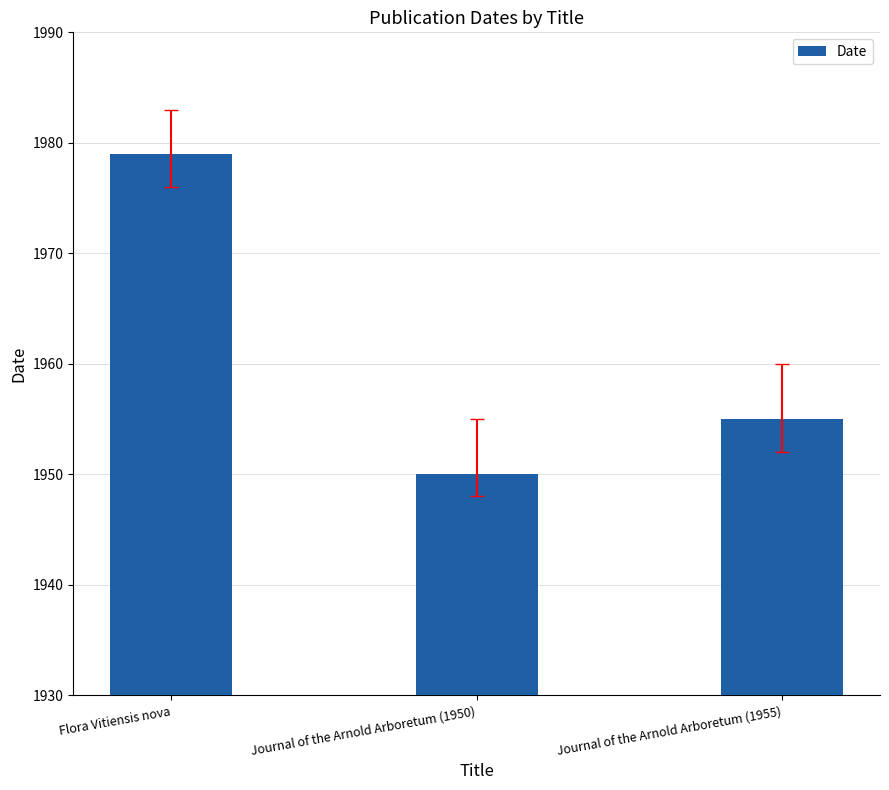

What is the value of the 2nd bar from the left?

1950